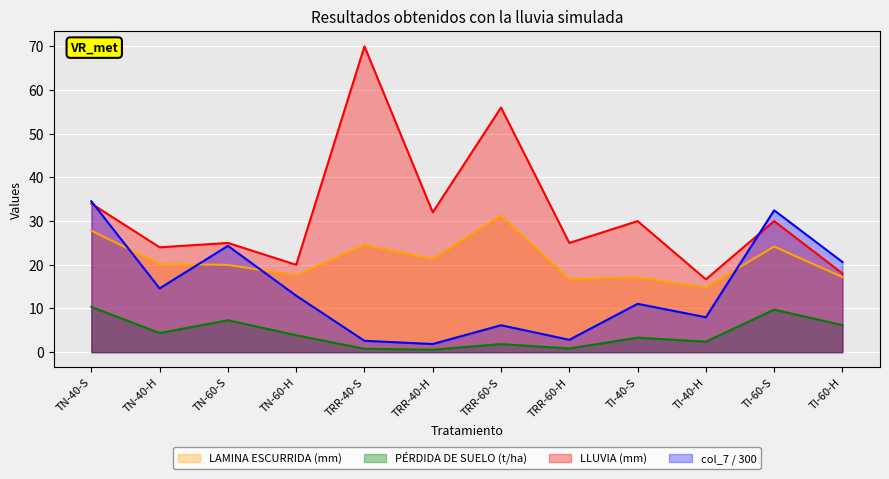

Which series has the largest range (max minus min)?

LLUVIA (mm)